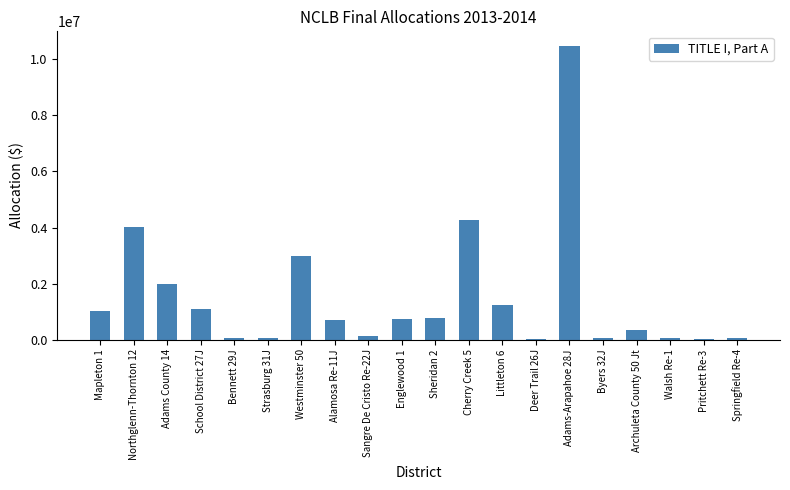

The value at Northglenn-Thornton 12 is 4005331.1. True or false?

True